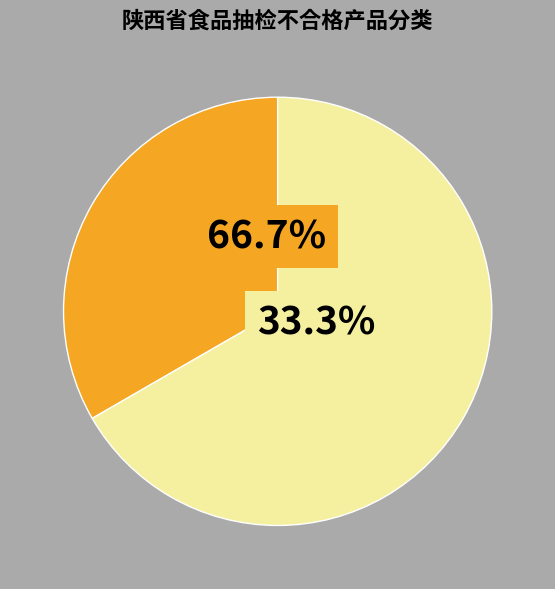

To the nearest percent, what is the average slice percentage?

50%